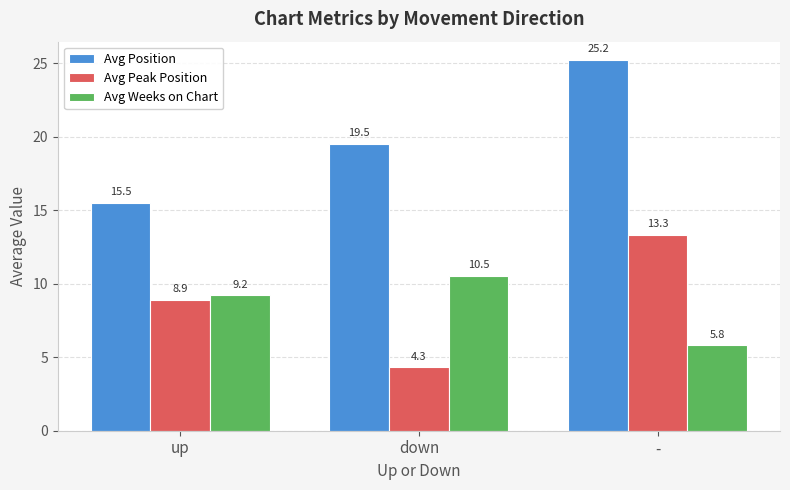

How many series are shown in this chart?

3